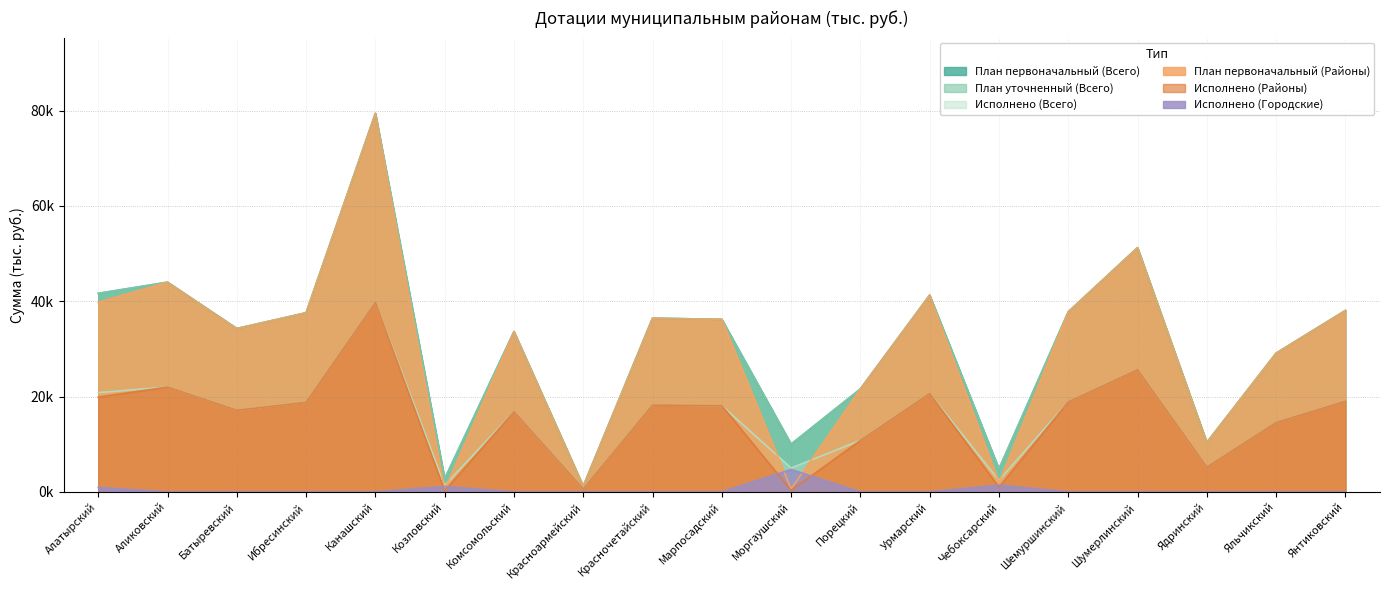

True or false: План уточненный (Всего) has a value of 37759.0 at Шемуршинский.

True